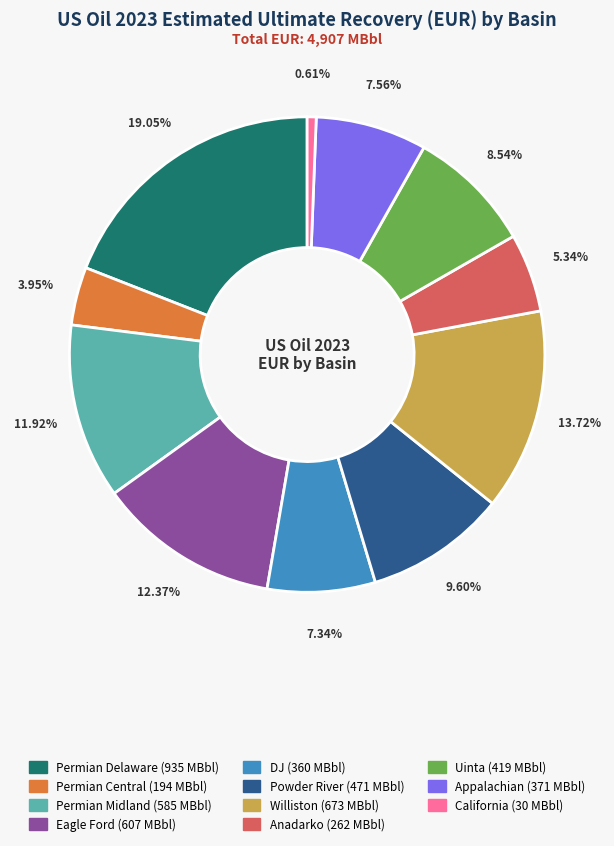

Is it true that Uinta is 17% of the pie?

False